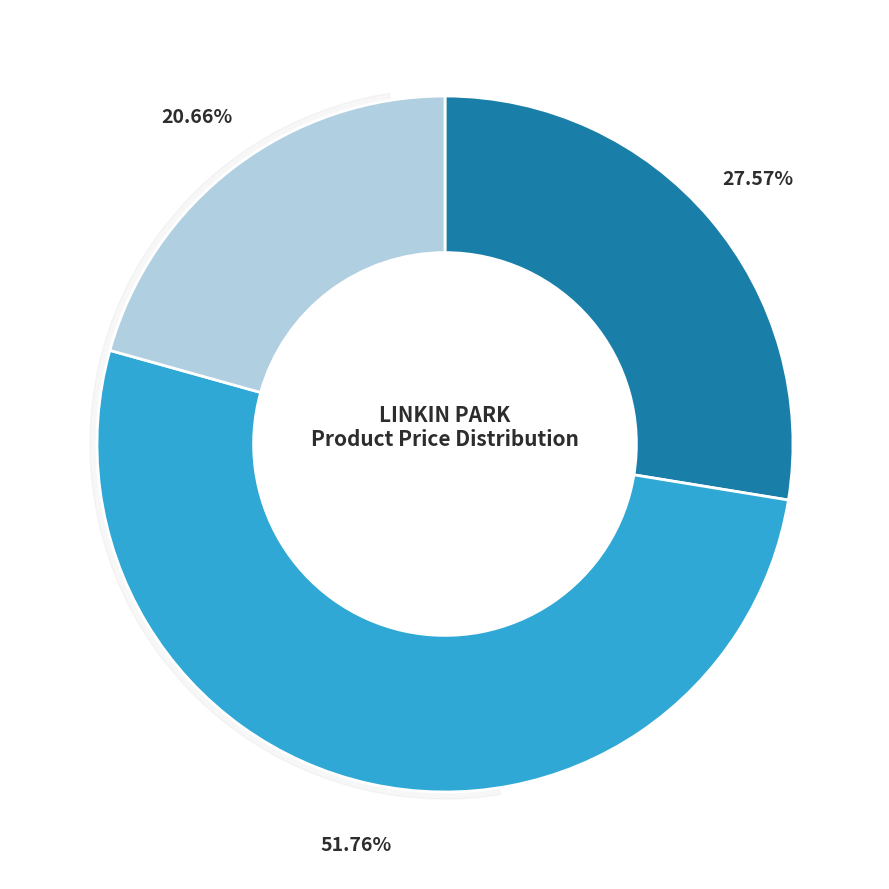

To the nearest percent, what percentage of the pie is Meteora (enhanced)?

28%